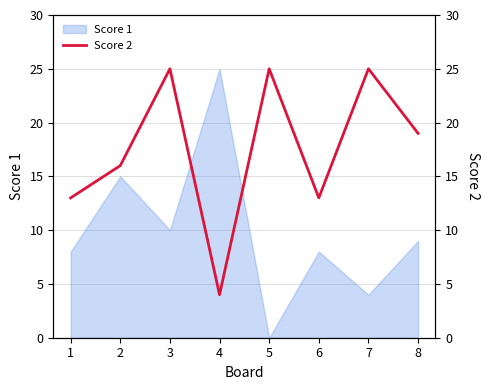

Approximately how many times larger is the value at 4 compared to 6?

0.3